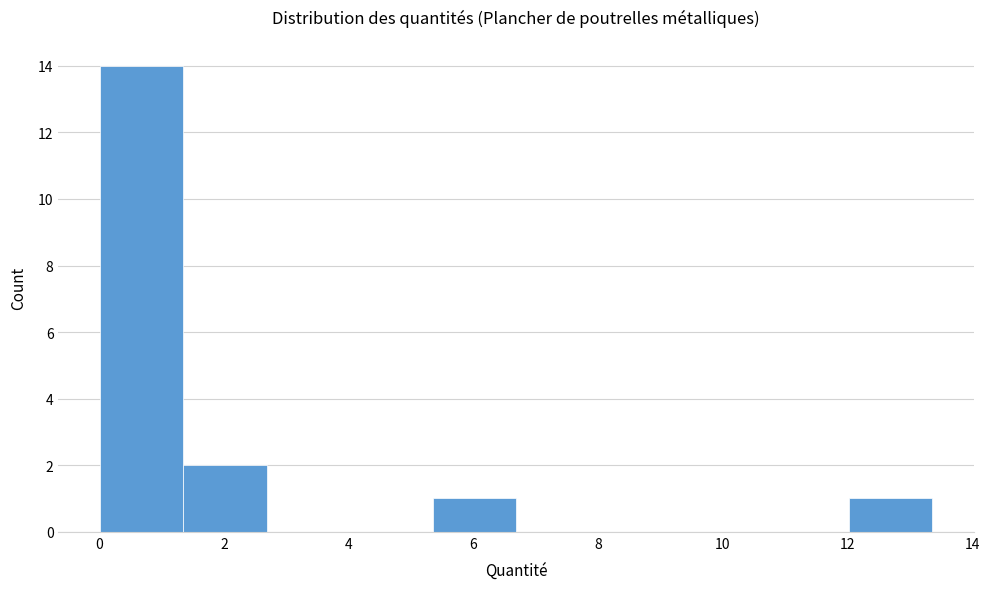

Which range on the x-axis has the tallest bar?

0.0 to 1.4